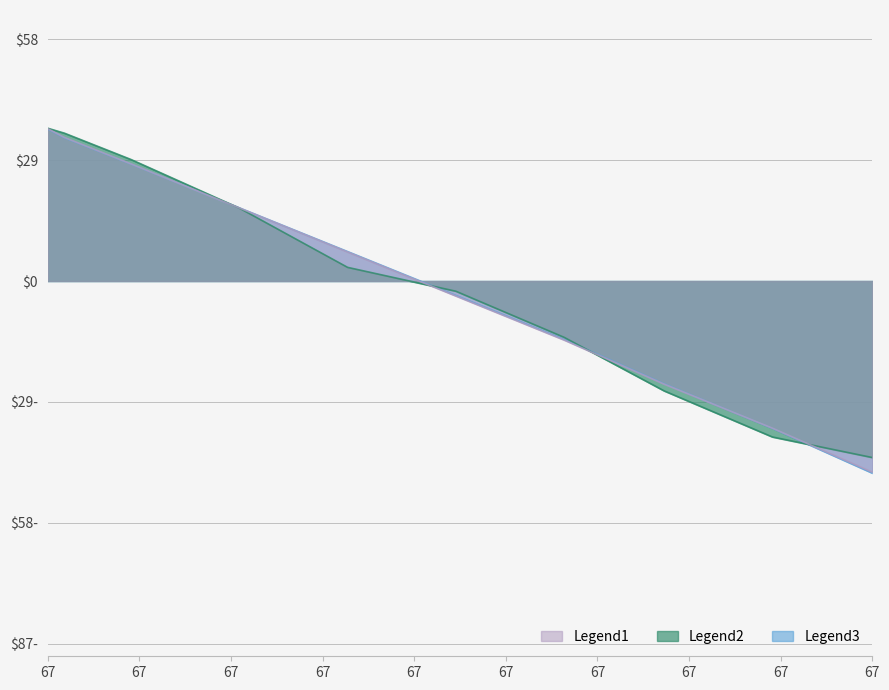

What is the total value across all series at 66.501956?

-9.5